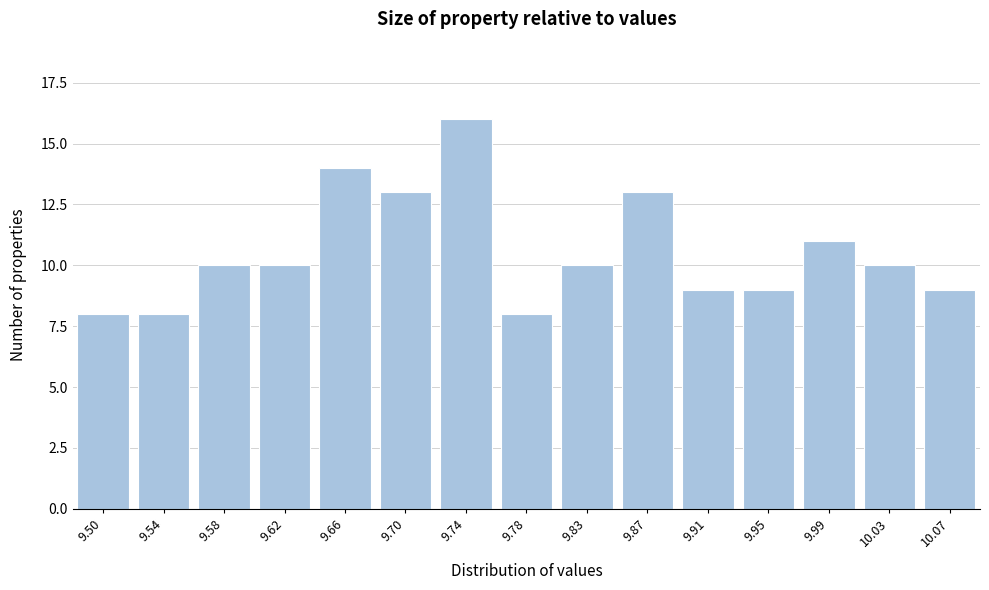

Reading left to right, extract all data points from this chart.

8	8	10	10	14	13	16	8	10	13	9	9	11	10	9